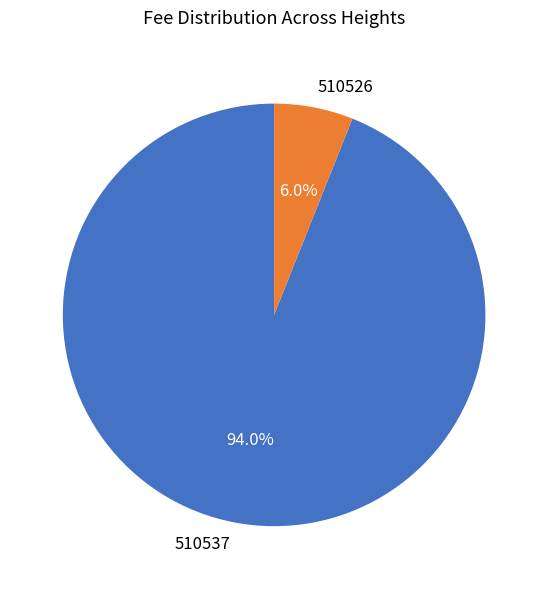

Does 510537 represent more than half of the total?

Yes